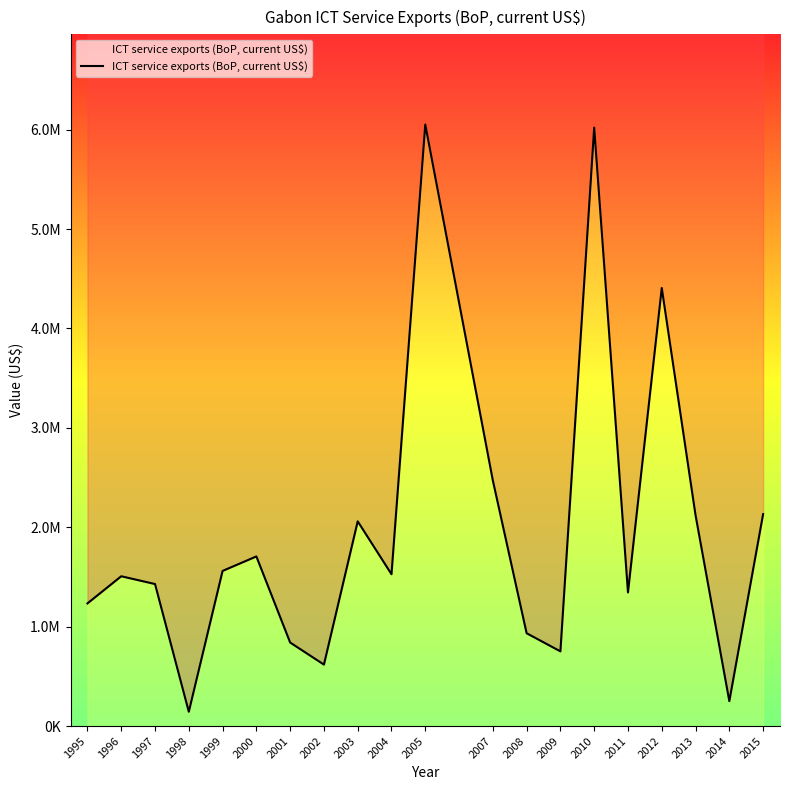

What is the value of the 19th point from the left?

250801.5